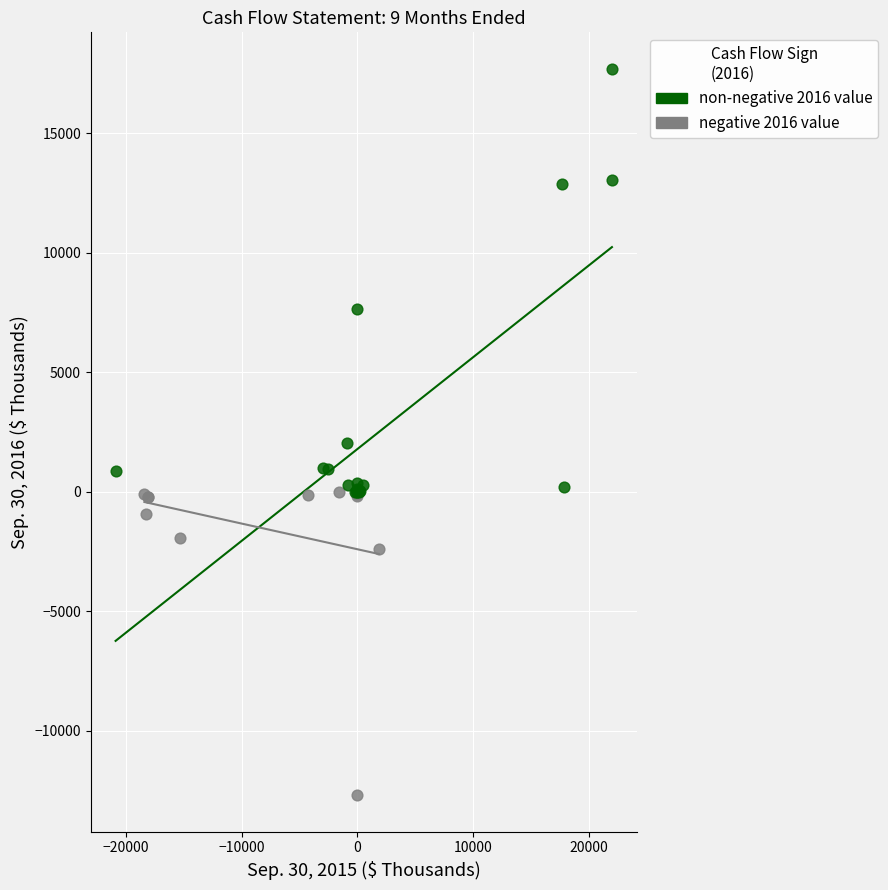

What are all the series names shown in the legend?

non-negative 2016 value, negative 2016 value